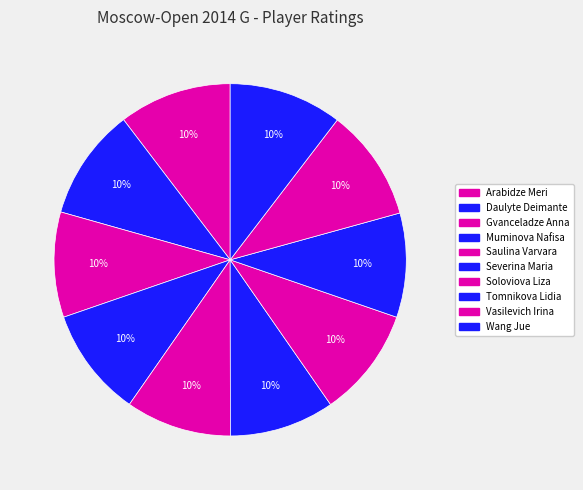

How many segments does this pie chart have?

10